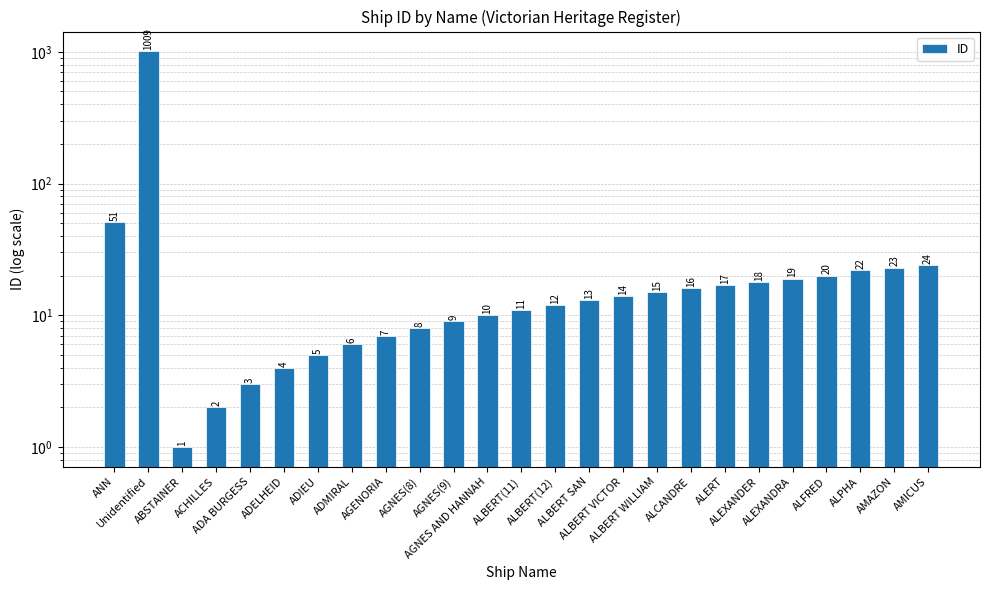

Where is the data nearest to the value 505?

ANN